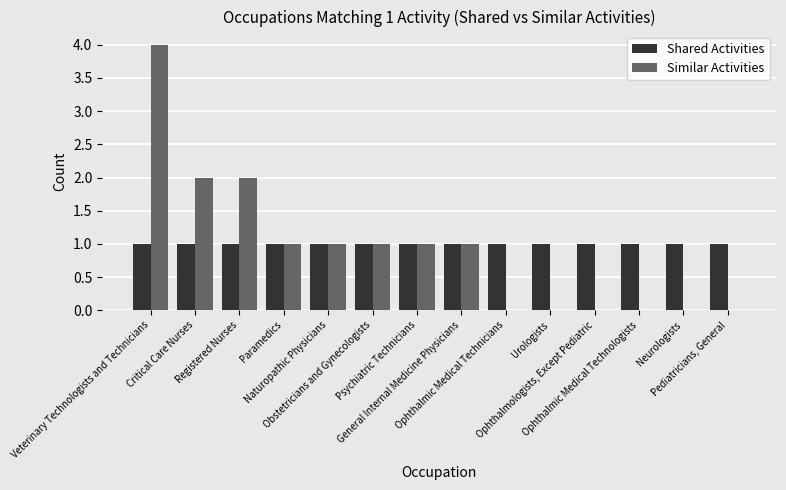

Which series changed the most between Veterinary Technologists and Technicians and Paramedics?

Similar Activities